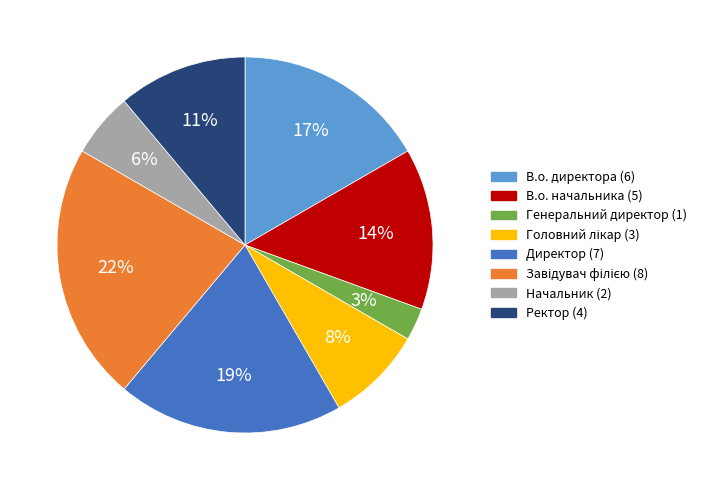

To the nearest percent, what portion does Директор represent?

19%